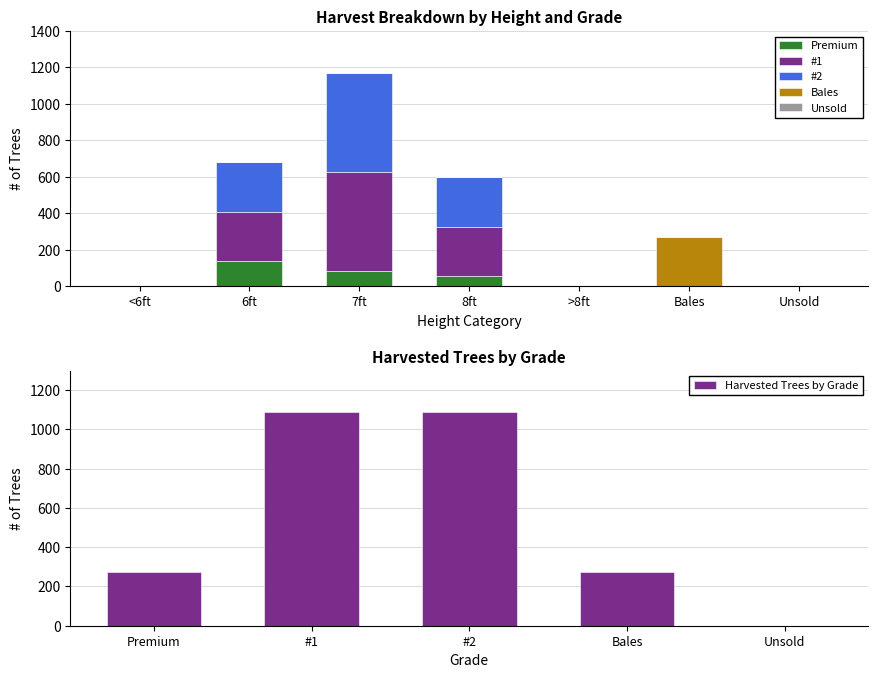

Count the Premium values in the range 0 to 82.

6